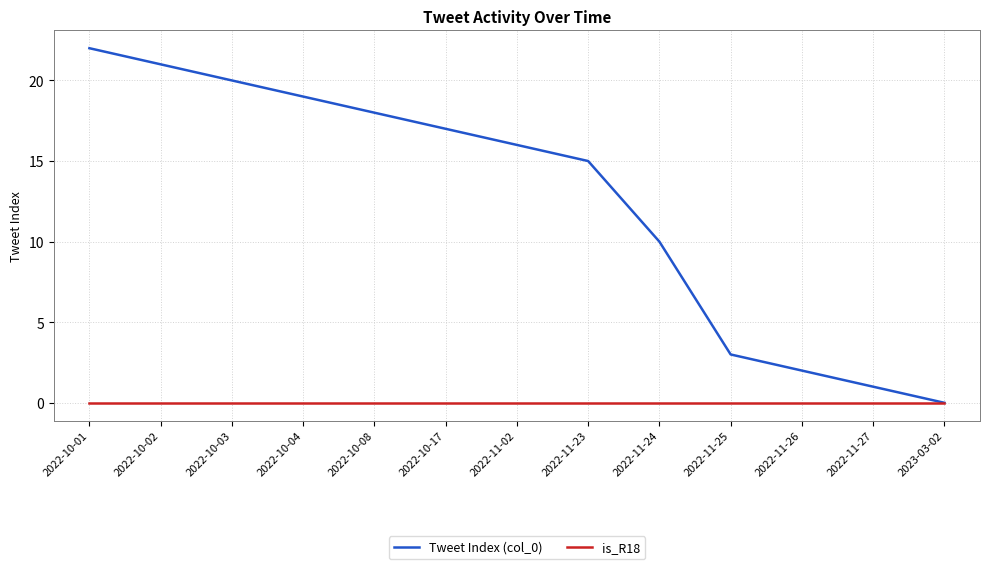

What position from the left is 2022-10-02?

2